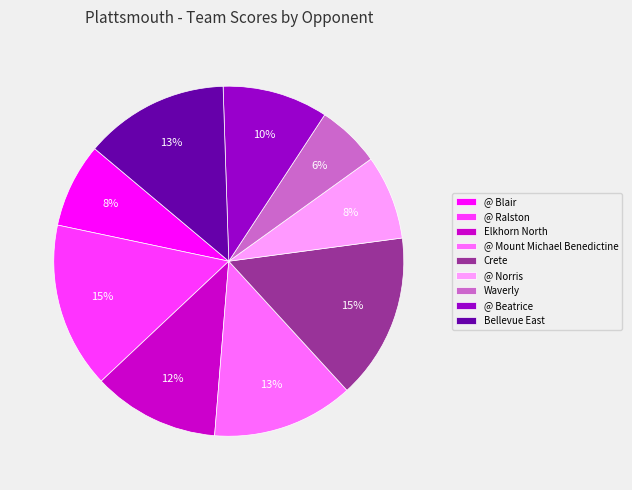

To the nearest percent, what portion does Crete represent?

15%